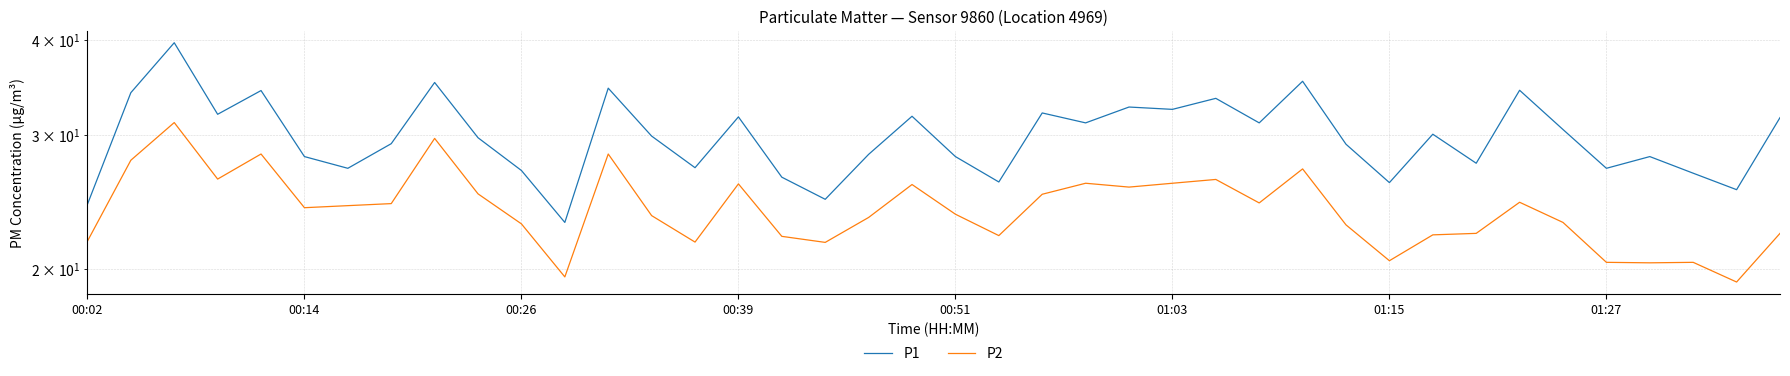

True or false: P1 has a value of 26.0 at 21.

True